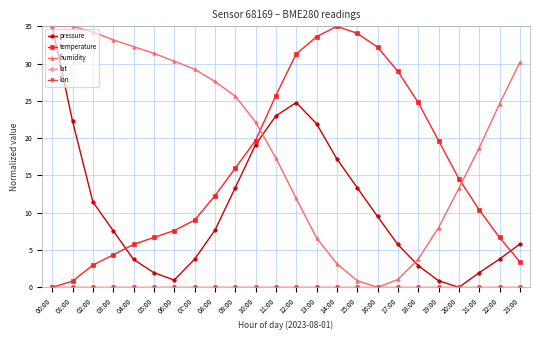

Does the chart display data point markers on the line(s)?

Yes